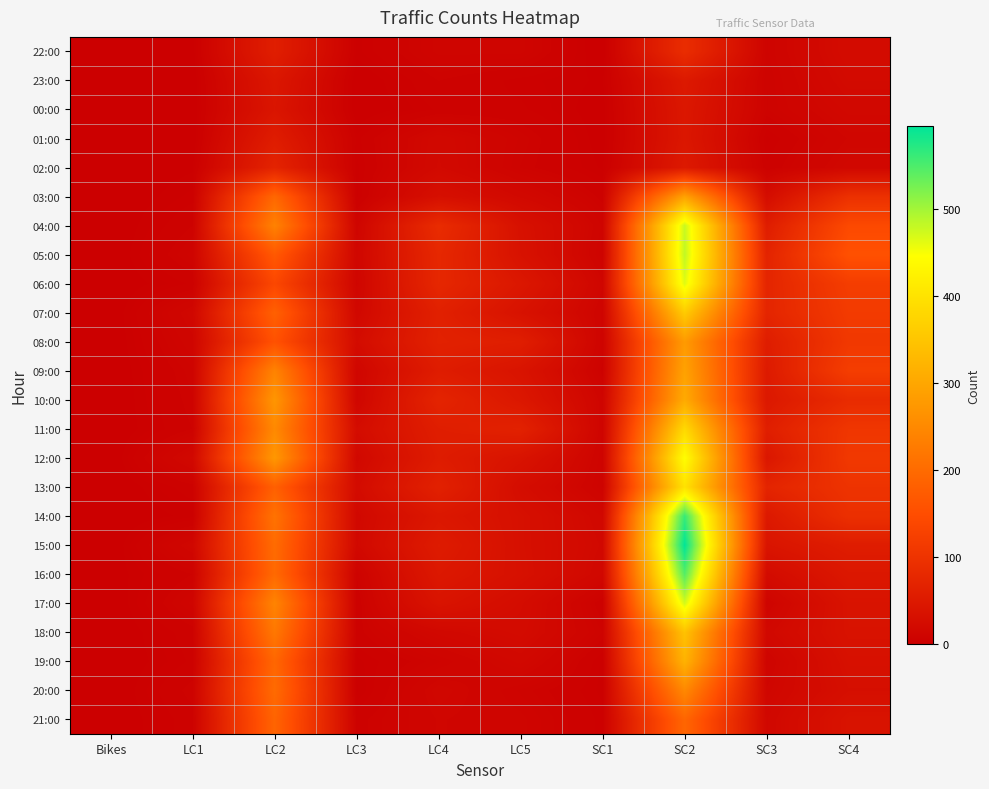

What is the total value across all series at LC4?

1009